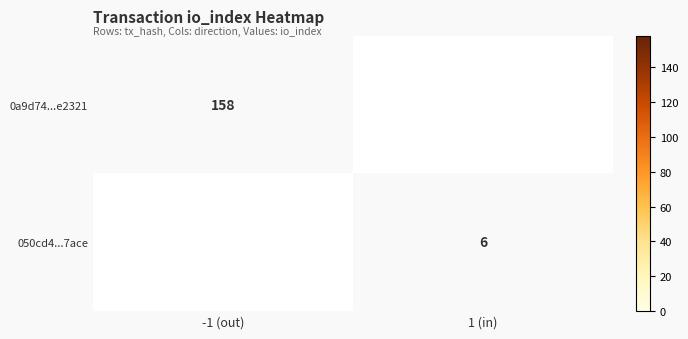

The value of 0a9d74...e2321 at 1 (in) is 0. True or false?

False